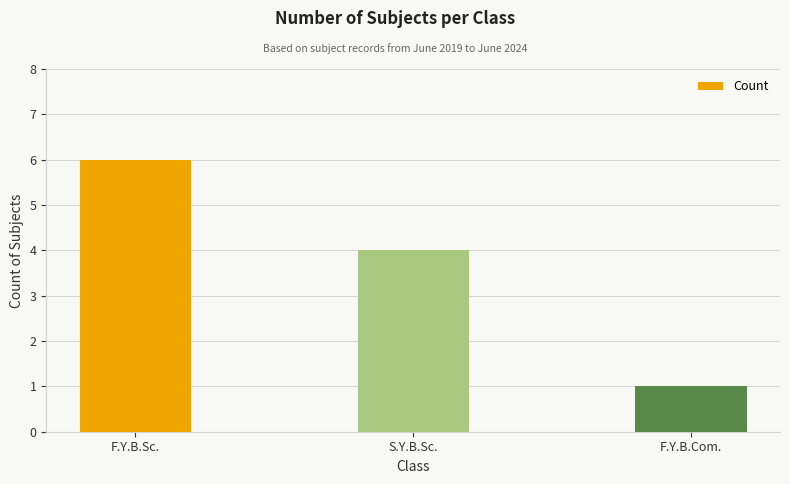

Which category has the highest value across all series?

F.Y.B.Sc.